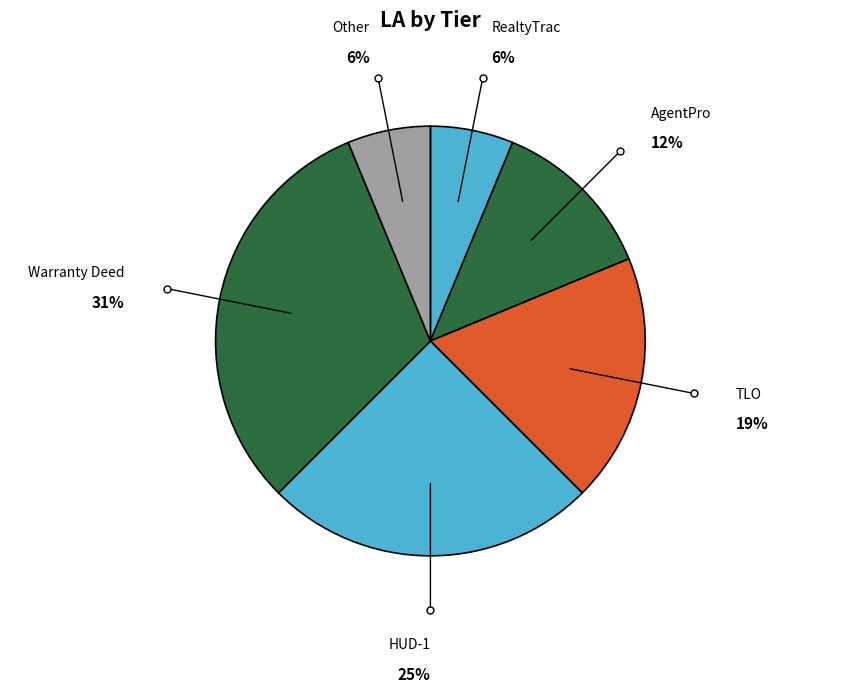

Combined, do TLO and AgentPro account for over 50%?

No